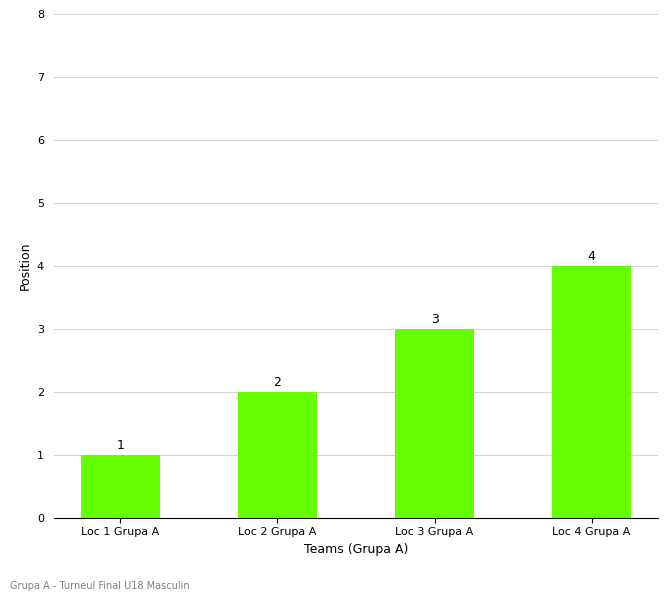

The value at Loc 2 Grupa A is 2. True or false?

True